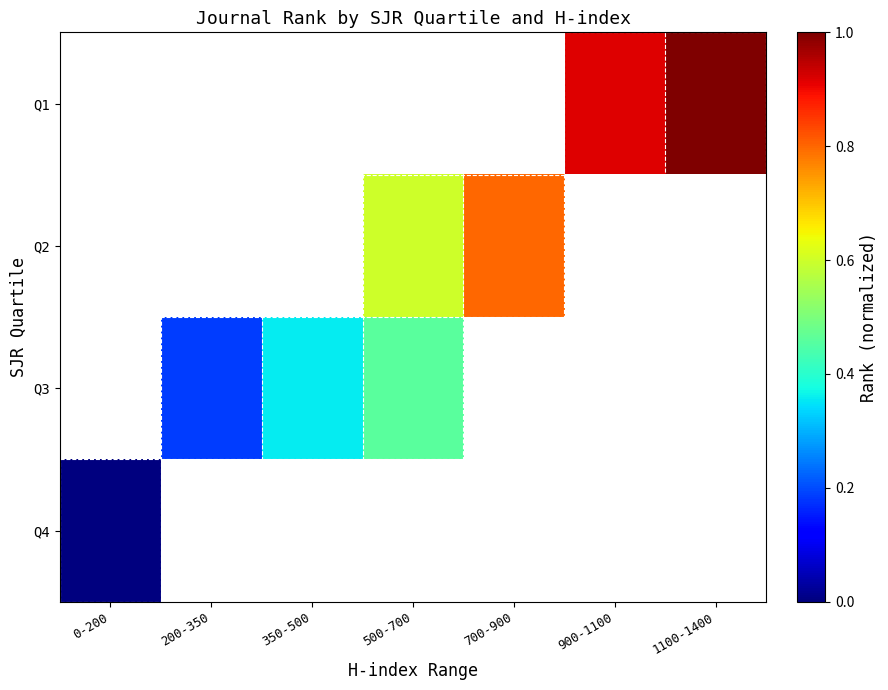

Count the number of data series in this chart.

4